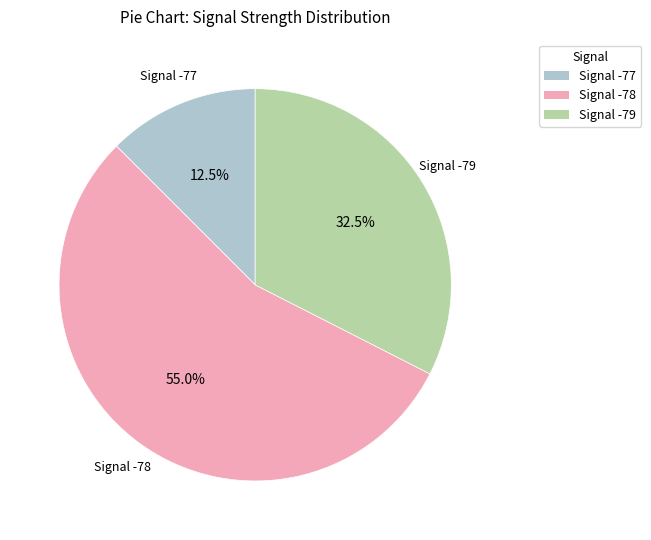

Is there any slice that represents more than half of the pie?

Yes